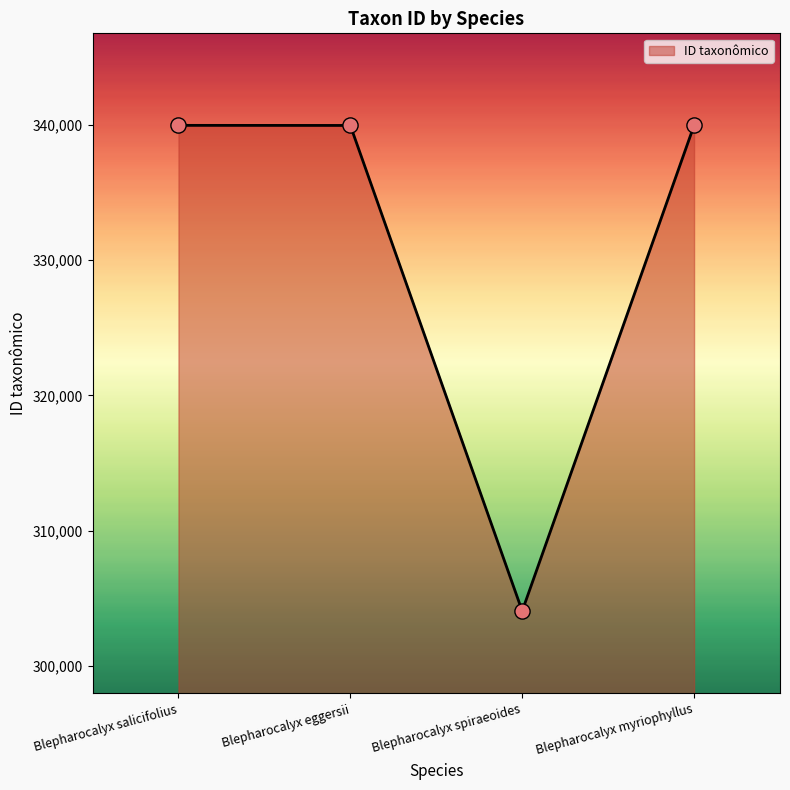

What is the ratio of the value at Blepharocalyx salicifolius to the value at Blepharocalyx myriophyllus?

1.0